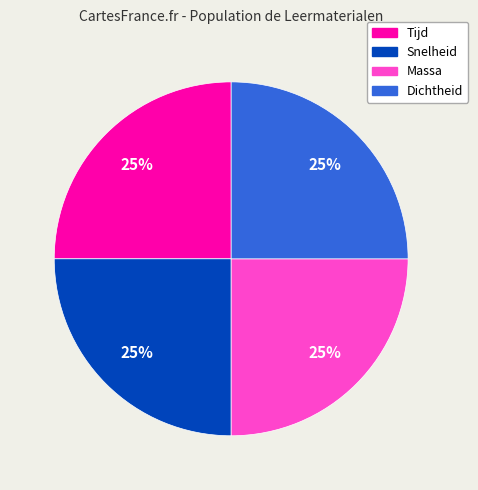

To the nearest percent, what portion does Tijd represent?

25%